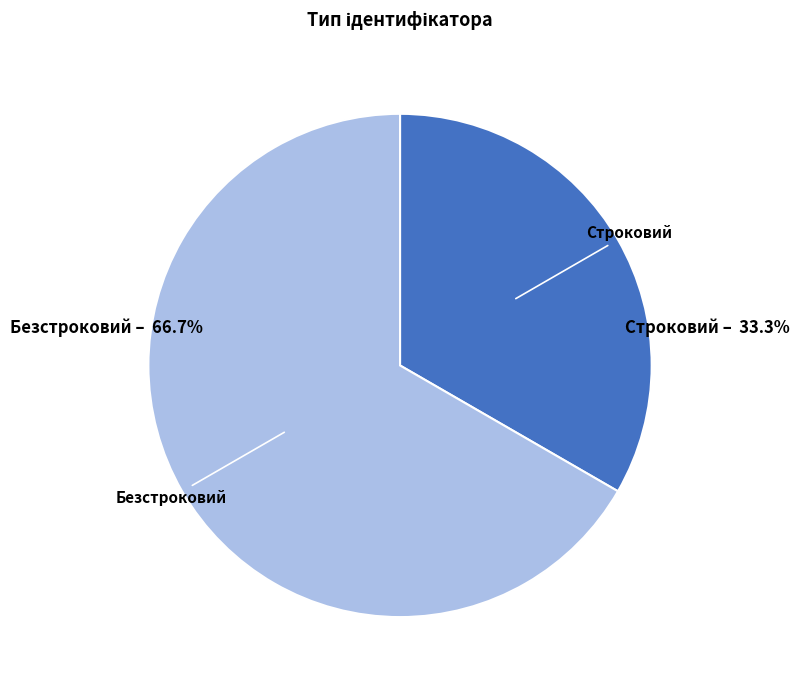

Which category accounts for the majority?

Безстроковий